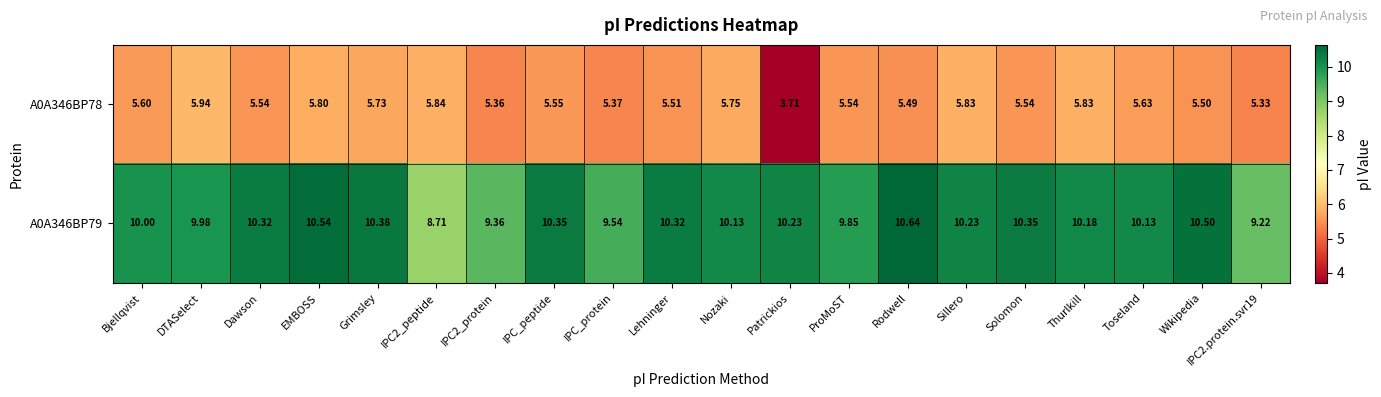

List the series in order of their overall mean, lowest first.

A0A346BP78, A0A346BP79